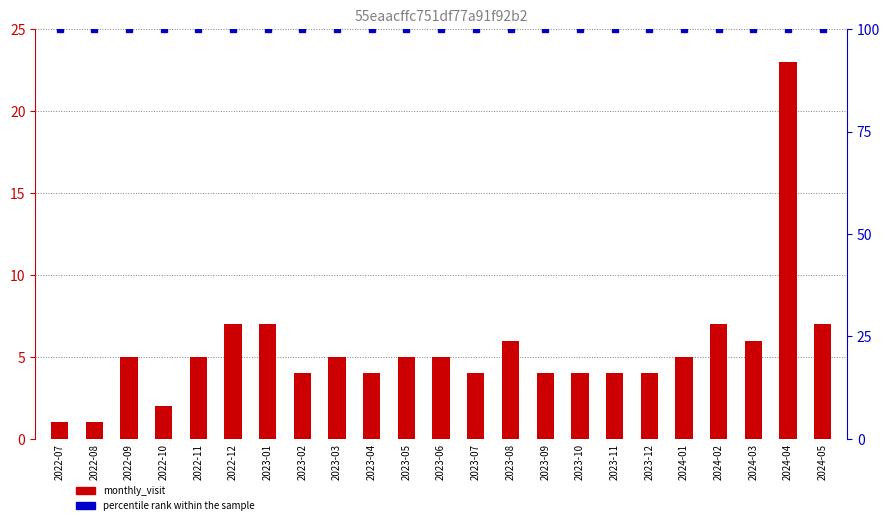

List the labels in order of percentile rank within the sample value, largest first.

2022-07, 2022-08, 2022-09, 2022-10, 2022-11, 2022-12, 2023-01, 2023-02, 2023-03, 2023-04, 2023-05, 2023-06, 2023-07, 2023-08, 2023-09, 2023-10, 2023-11, 2023-12, 2024-01, 2024-02, 2024-03, 2024-04, 2024-05